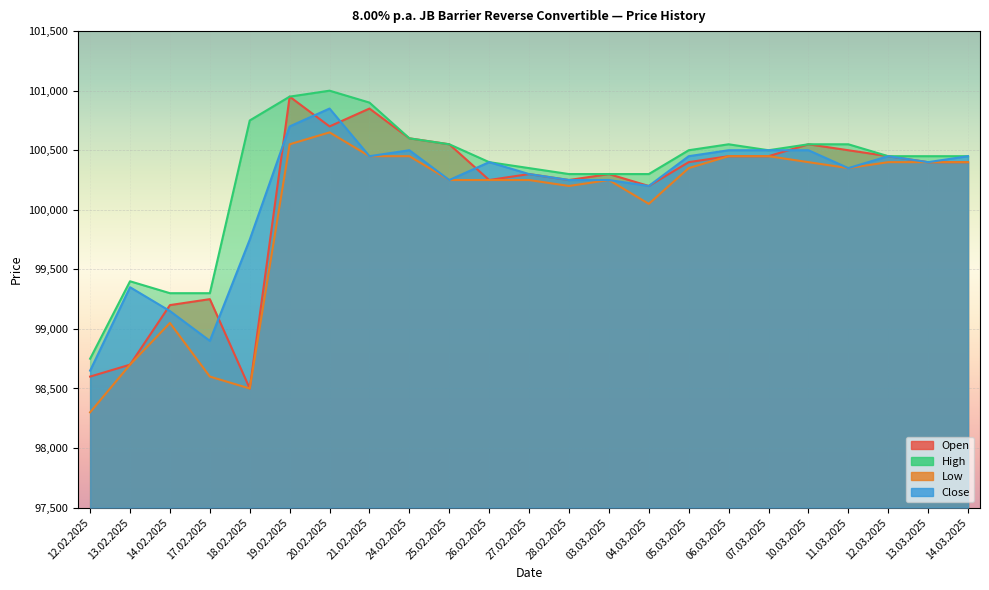

Reading right to left, transcribe all the data shown in this chart.

Open: 100400	100400	100450	100500	100550	100450	100450	100400	100200	100300	100250	100300	100250	100550	100600	100850	100700	100950	98500	99250	99200	98700	98600
High: 100450	100450	100450	100550	100550	100500	100550	100500	100300	100300	100300	100350	100400	100550	100600	100900	101000	100950	100750	99300	99300	99400	98750
Low: 100400	100400	100400	100350	100400	100450	100450	100350	100050	100250	100200	100250	100250	100250	100450	100450	100650	100550	98500	98600	99050	98700	98300
Close: 100450	100400	100450	100350	100500	100500	100500	100450	100200	100250	100250	100300	100400	100250	100500	100450	100850	100700	99750	98900	99150	99350	98650